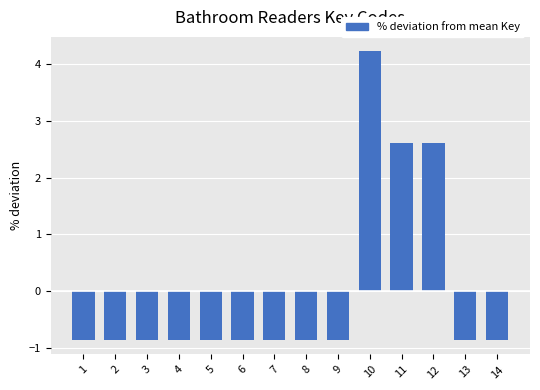

Reading right to left, what are all the values shown in this chart?

-0.9	-0.9	2.6	2.6	4.2	-0.9	-0.9	-0.9	-0.9	-0.9	-0.9	-0.9	-0.9	-0.9